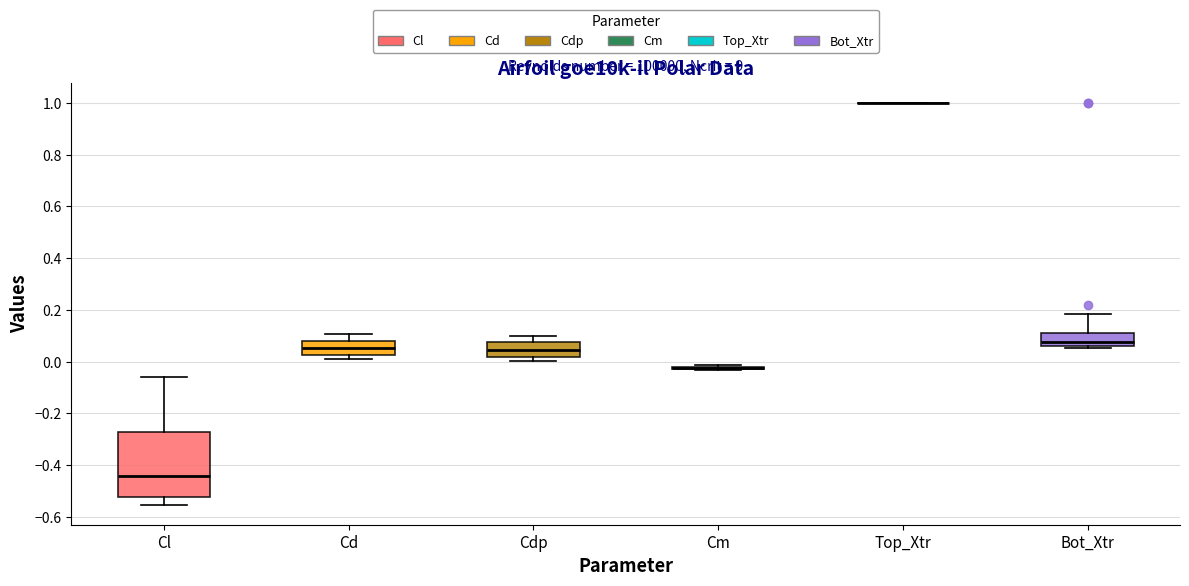

Which box is the tallest, from its lower edge to its upper edge?

Cl